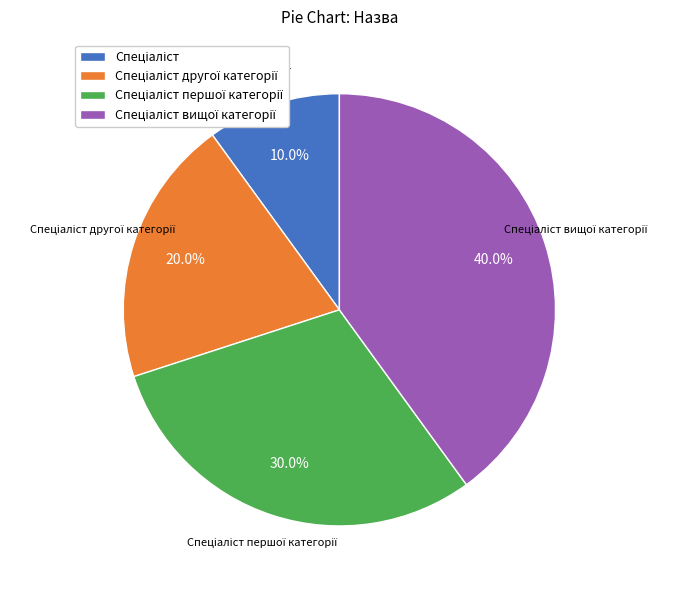

Does any single category account for the majority?

No